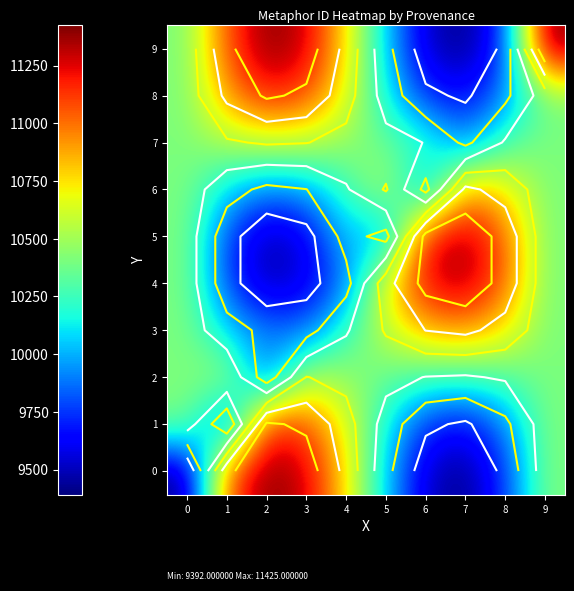

At how many categories does at least one series exceed 10430?

9